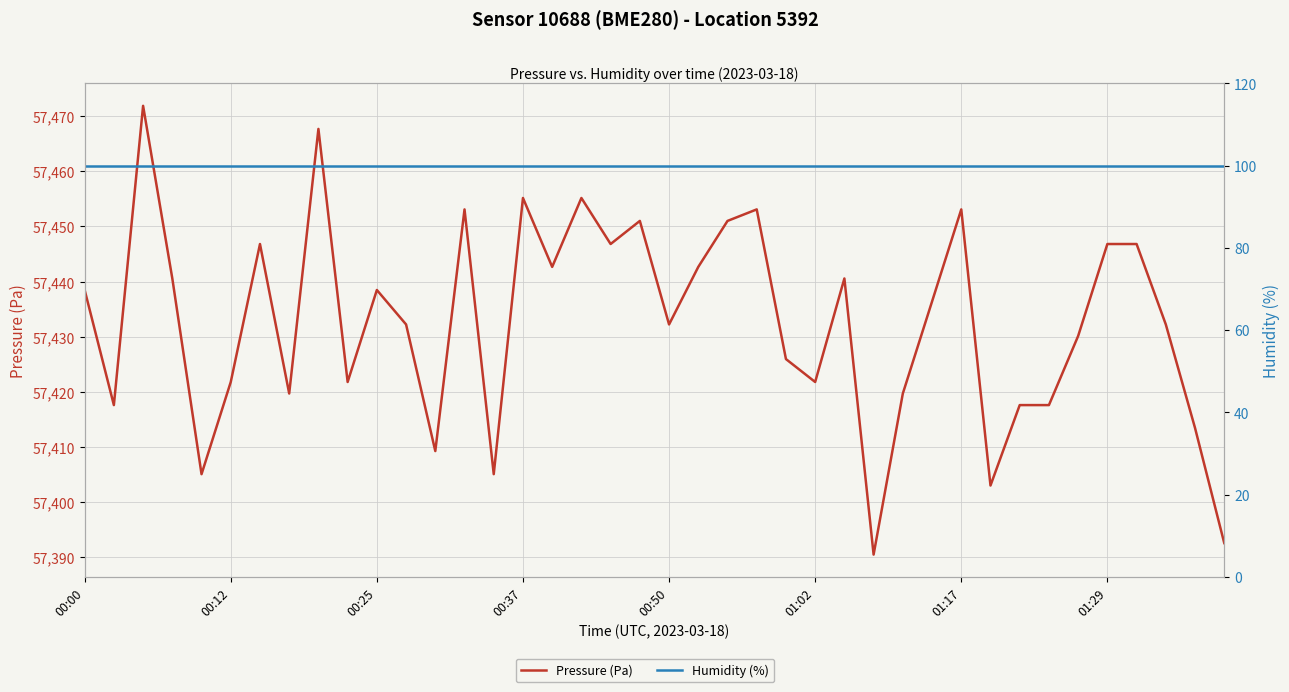

What is the greatest value displayed?

57471.9